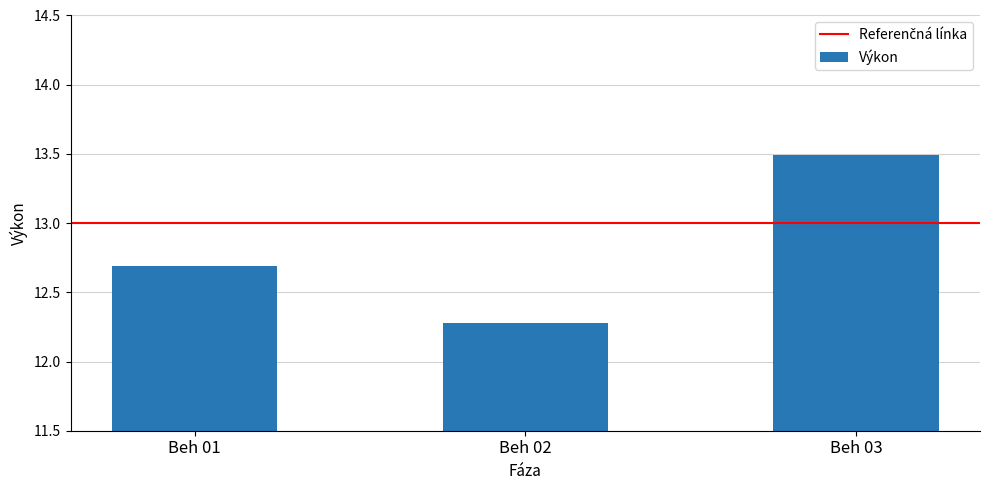

True or false: the data shows 12.3 at Beh 02.

True